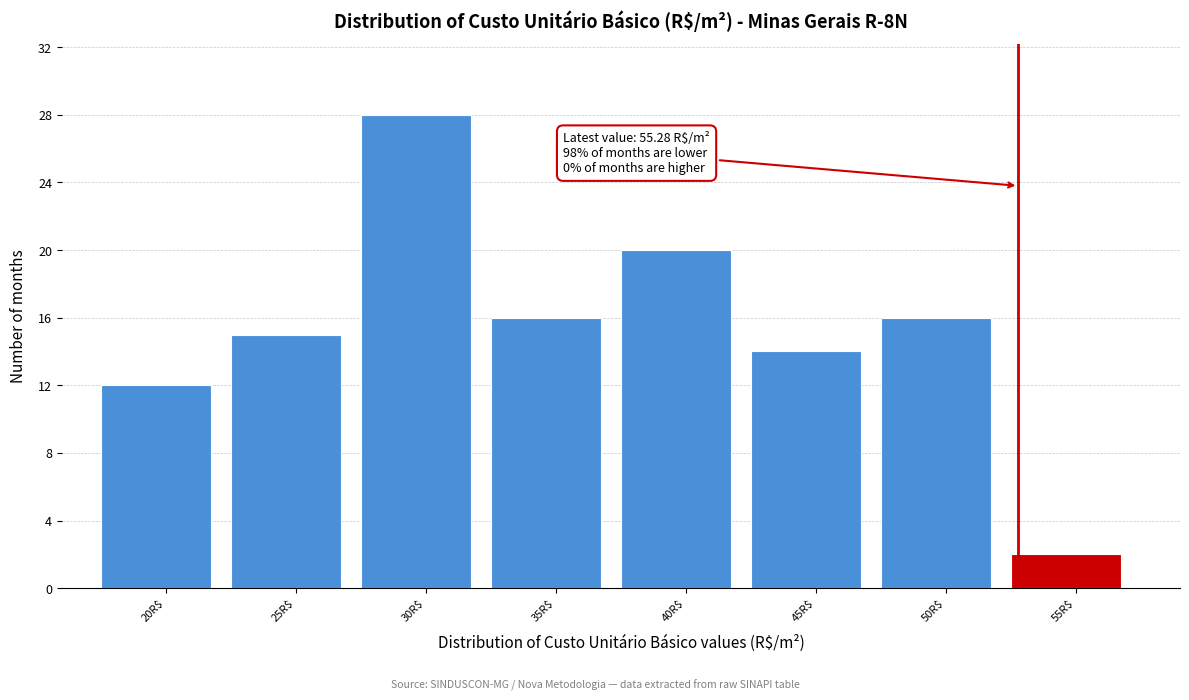

Reading right to left, what are all the values shown in this chart?

2	16	14	20	16	28	15	12